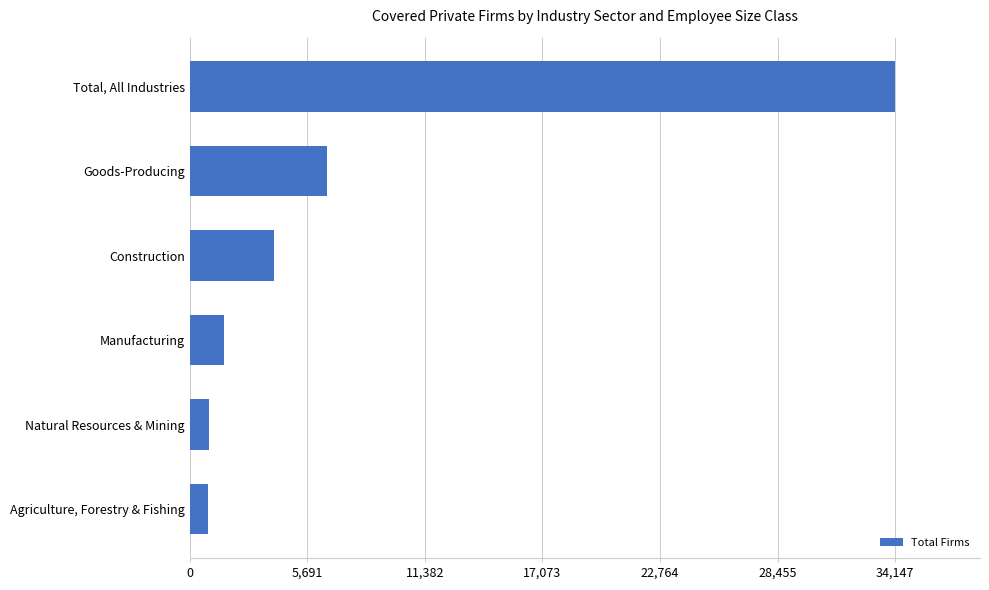

What value does the data have at Manufacturing?

1650